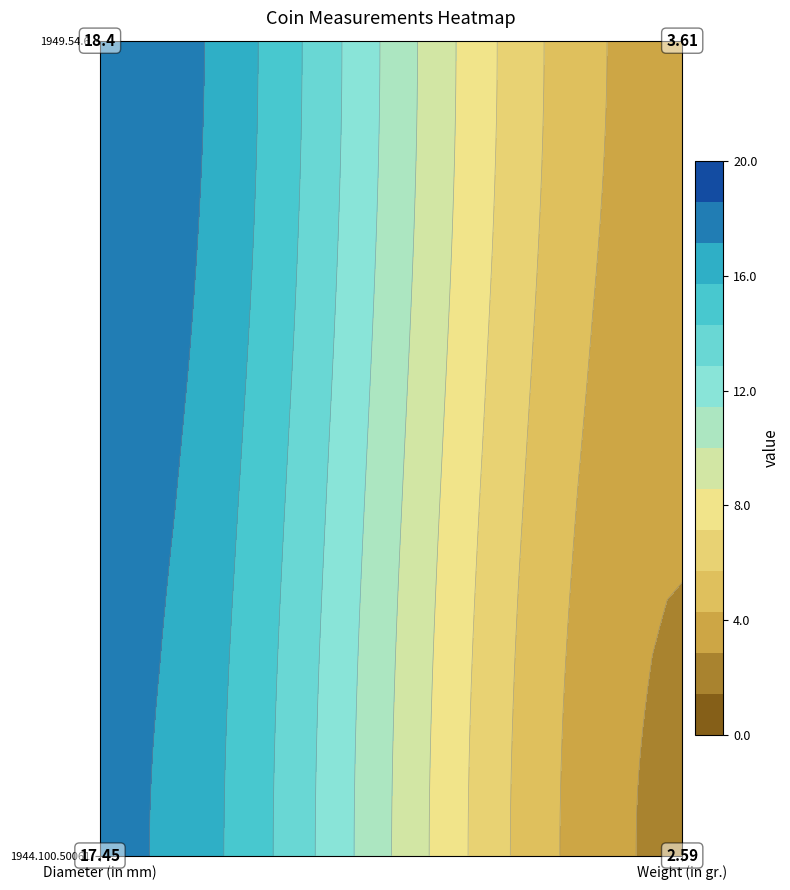

What is the average value of the 1944.100.50061 series?

10.0